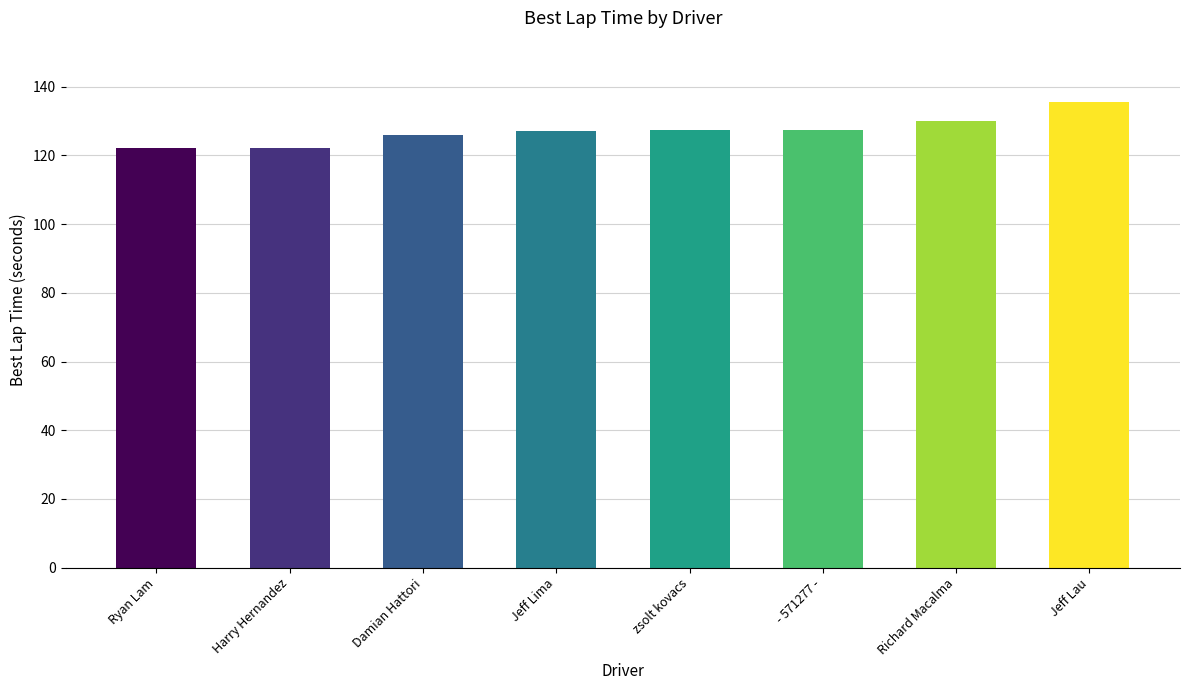

How many data points does each series have?

8